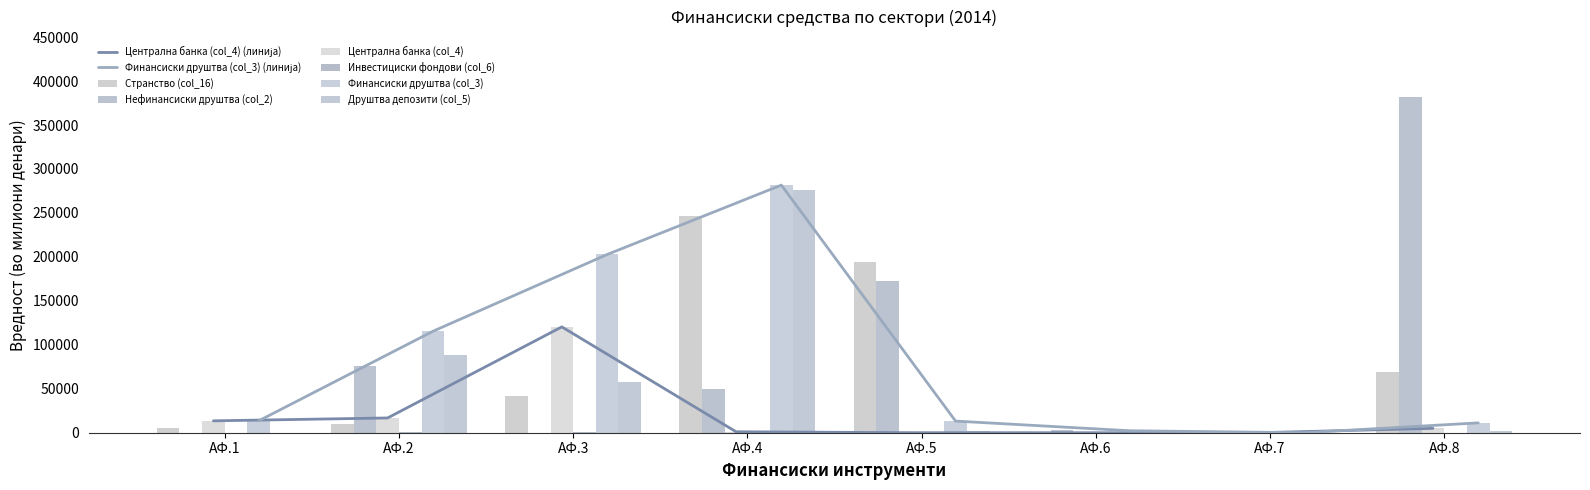

Reading left to right, extract all data points from this chart.

Странство (col_16): АФ.1=4807.0	АФ.2=10170.1	АФ.3=41463.3	АФ.4=246308.5	АФ.5=193963.7	АФ.6=0.0	АФ.7=0.0	АФ.8=69482.4
Нефинансиски друштва (col_2): АФ.1=0.0	АФ.2=75721.4	АФ.3=191.4	АФ.4=49803.0	АФ.5=172171.2	АФ.6=3479.6	АФ.7=0.0	АФ.8=382318.3
Централна банка (col_4): АФ.1=13519.6	АФ.2=16797.2	АФ.3=120388.5	АФ.4=1085.8	АФ.5=39.6	АФ.6=0.0	АФ.7=0.0	АФ.8=4956.6
Инвестициски фондови (col_6): АФ.1=0.0	АФ.2=1386.6	АФ.3=367.5	АФ.4=21.6	АФ.5=211.5	АФ.6=0.0	АФ.7=0.0	АФ.8=9.3
Финансиски друштва (col_3): АФ.1=13519.6	АФ.2=115399.6	АФ.3=202726.6	АФ.4=281681.7	АФ.5=13222.0	АФ.6=2249.5	АФ.7=0.8	АФ.8=11202.2
Друштва депозити (col_5): АФ.1=0.0	АФ.2=87979.6	АФ.3=57159.5	АФ.4=276648.7	АФ.5=2068.9	АФ.6=0.0	АФ.7=0.8	АФ.8=1569.6